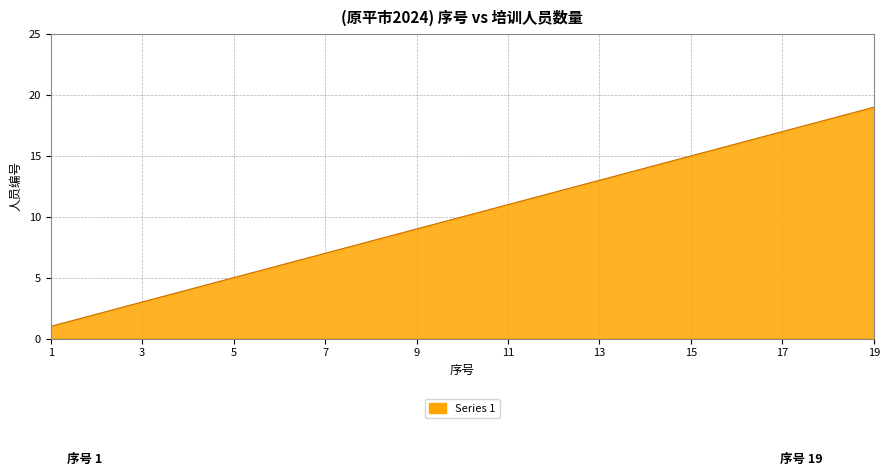

Does the chart have visible grid lines?

Yes